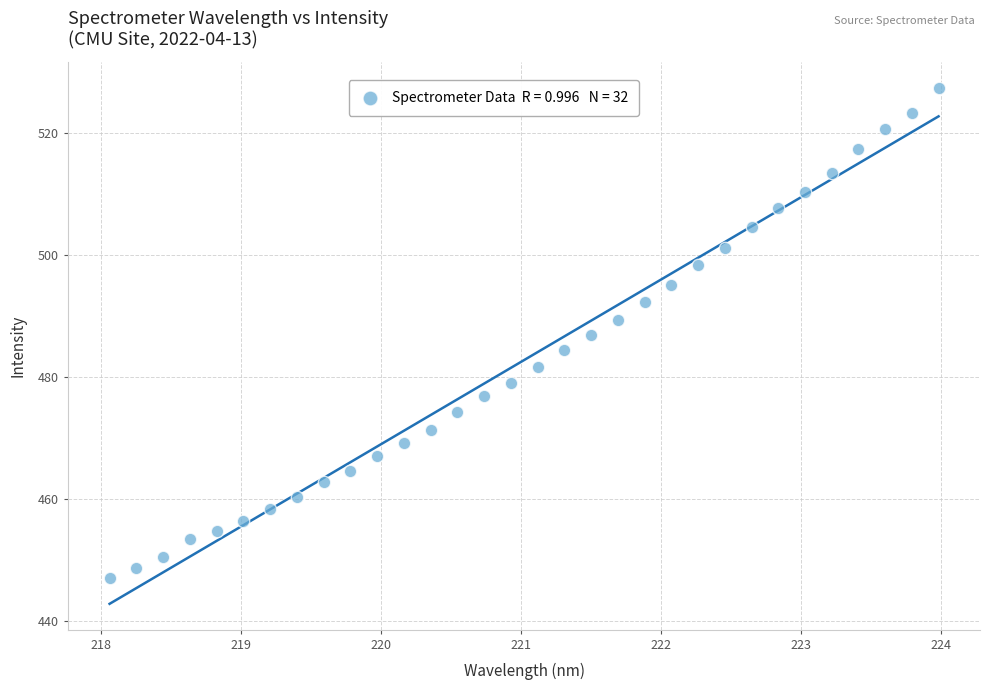

What is the range of X values (max minus min)?

5.9